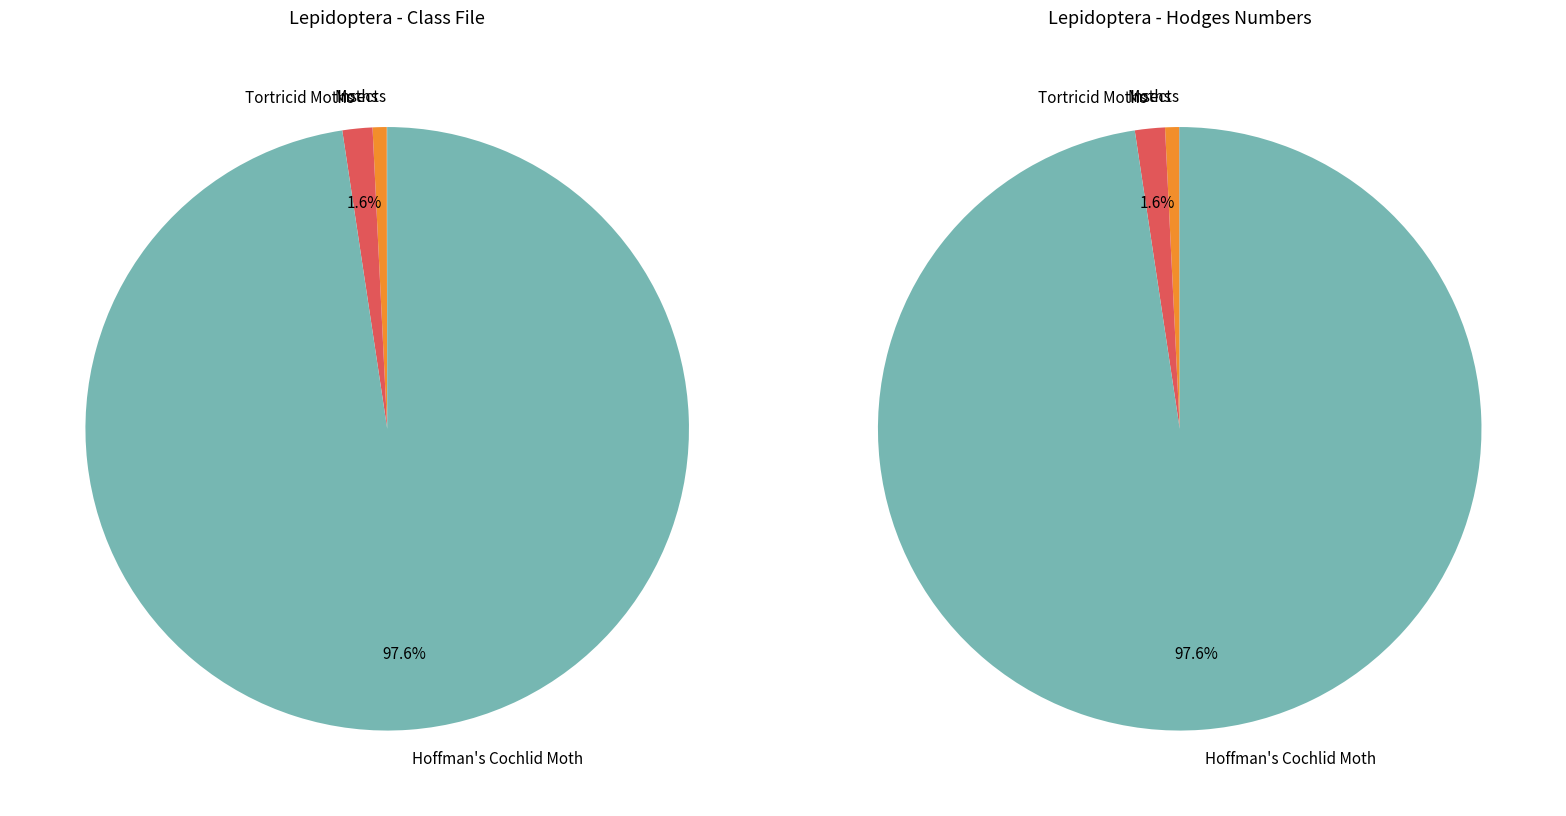

Is there a majority slice in this chart?

Yes